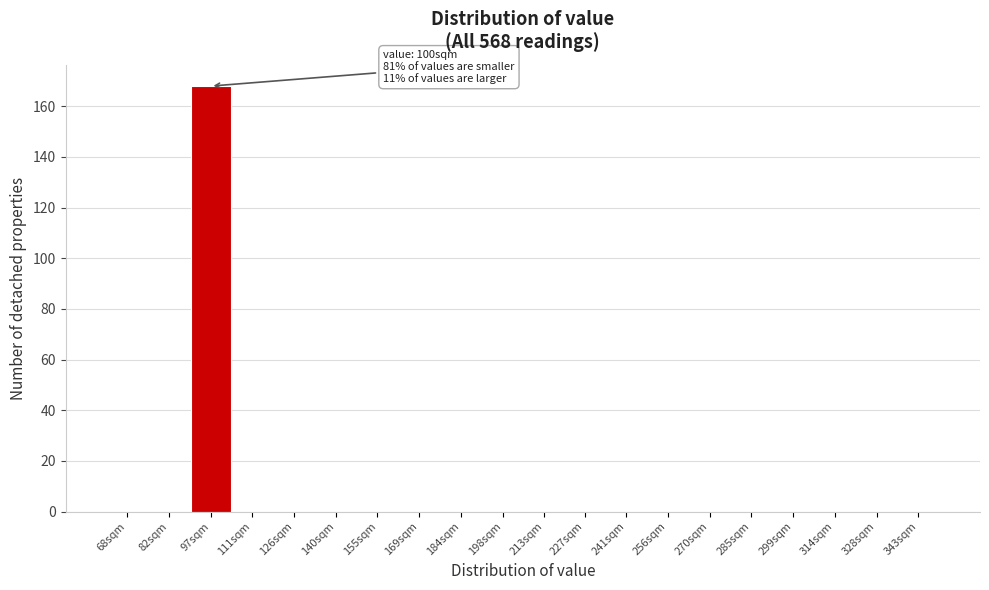

Reading right to left, transcribe all the data shown in this chart.

343sqm=0	328sqm=0	314sqm=0	299sqm=0	285sqm=0	270sqm=0	256sqm=0	241sqm=0	227sqm=0	213sqm=0	198sqm=0	184sqm=0	169sqm=0	155sqm=0	140sqm=0	126sqm=0	111sqm=0	97sqm=168	82sqm=0	68sqm=0